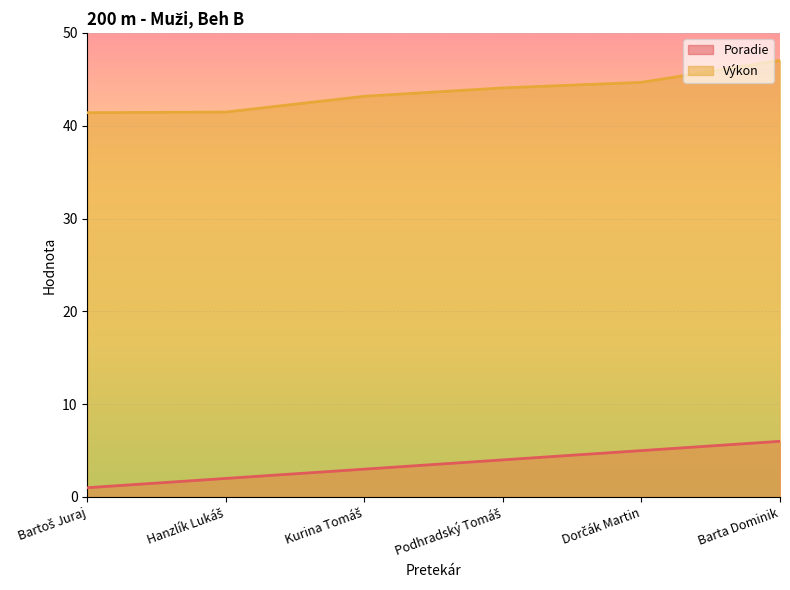

True or false: Výkon and Poradie intersect in this chart.

False